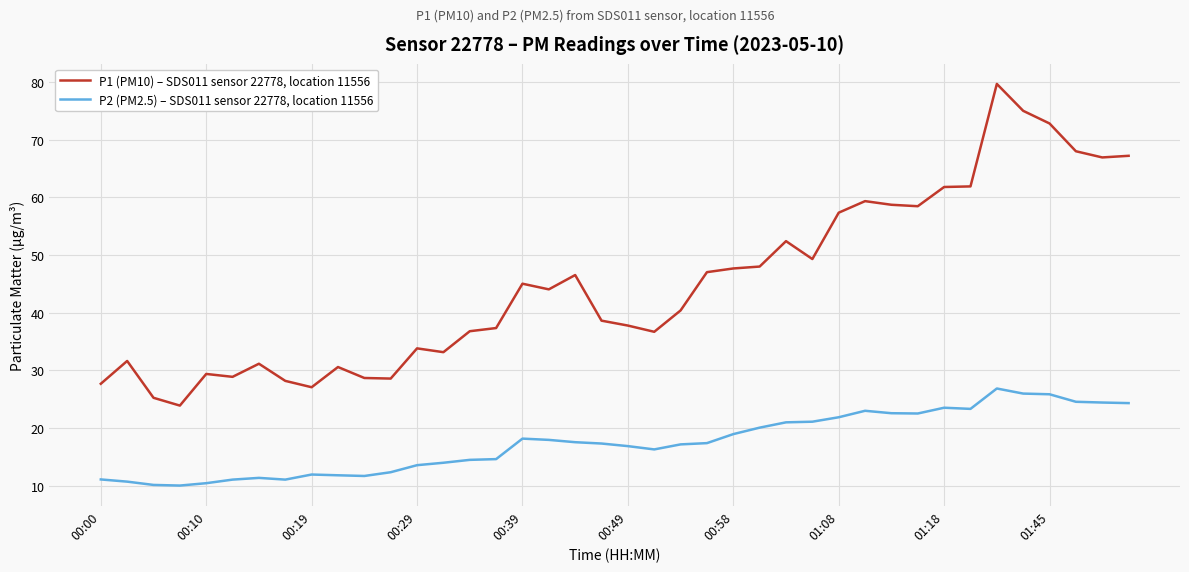

Which series has the largest total across all categories?

P1 (PM10) – SDS011 sensor 22778, location 11556